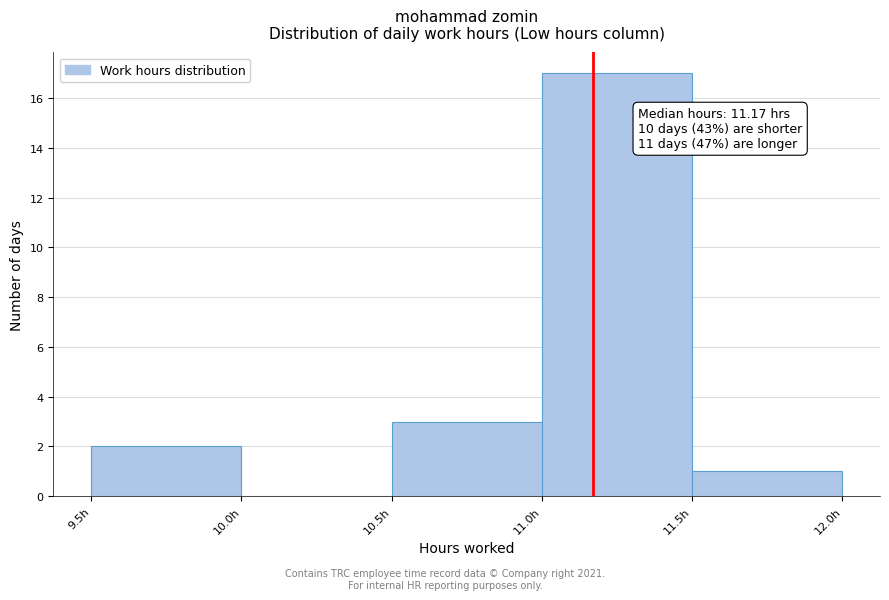

Over which range of the x-axis is the bar tallest?

11.0 to 11.5